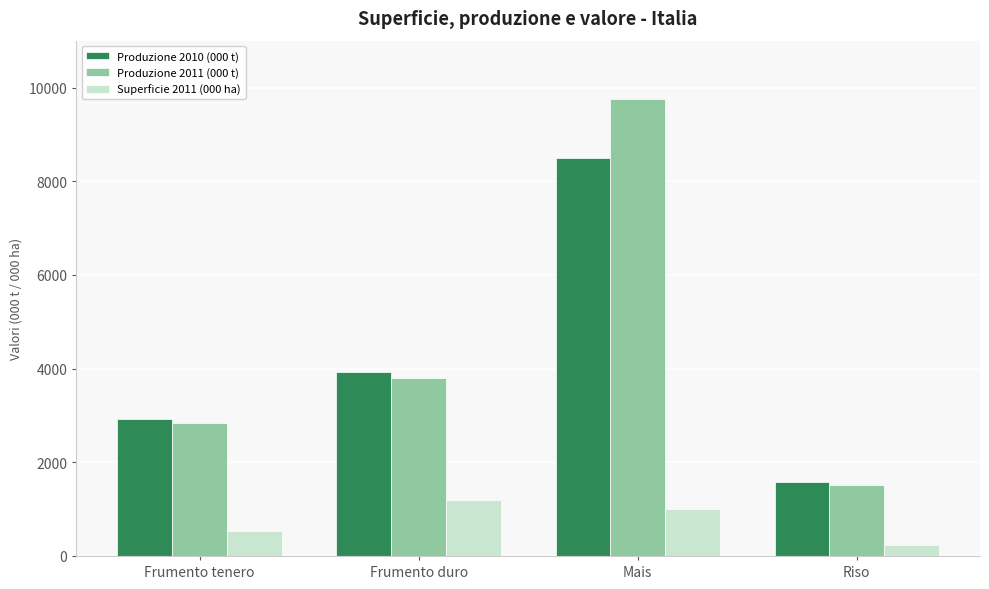

At which label does Produzione 2010 (000 t) reach its peak?

Mais